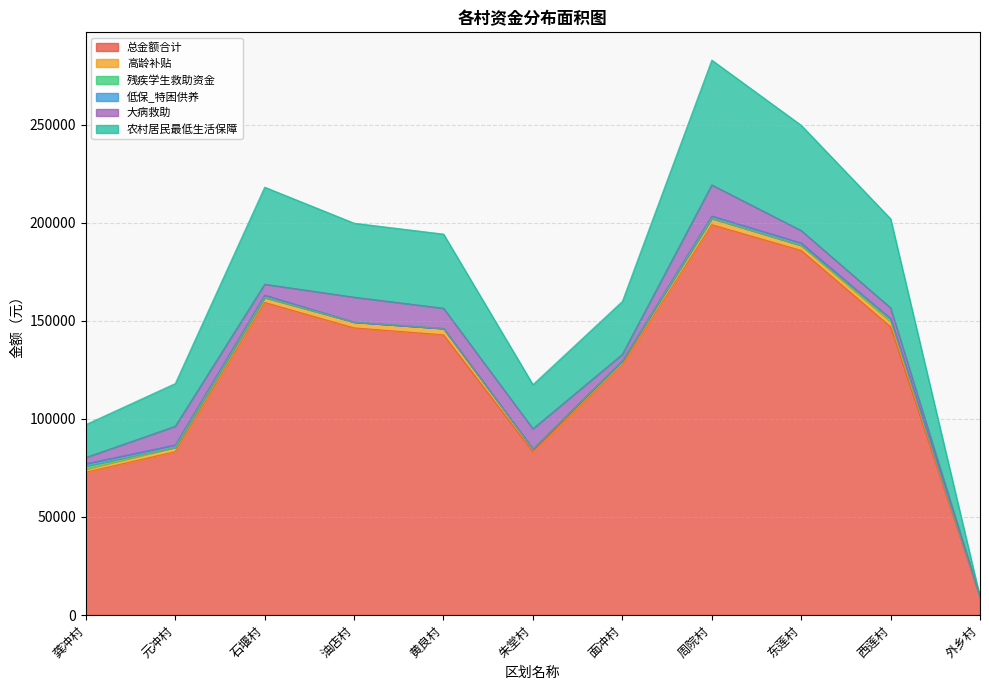

What is the label of the 3rd point from the left?

石堰村